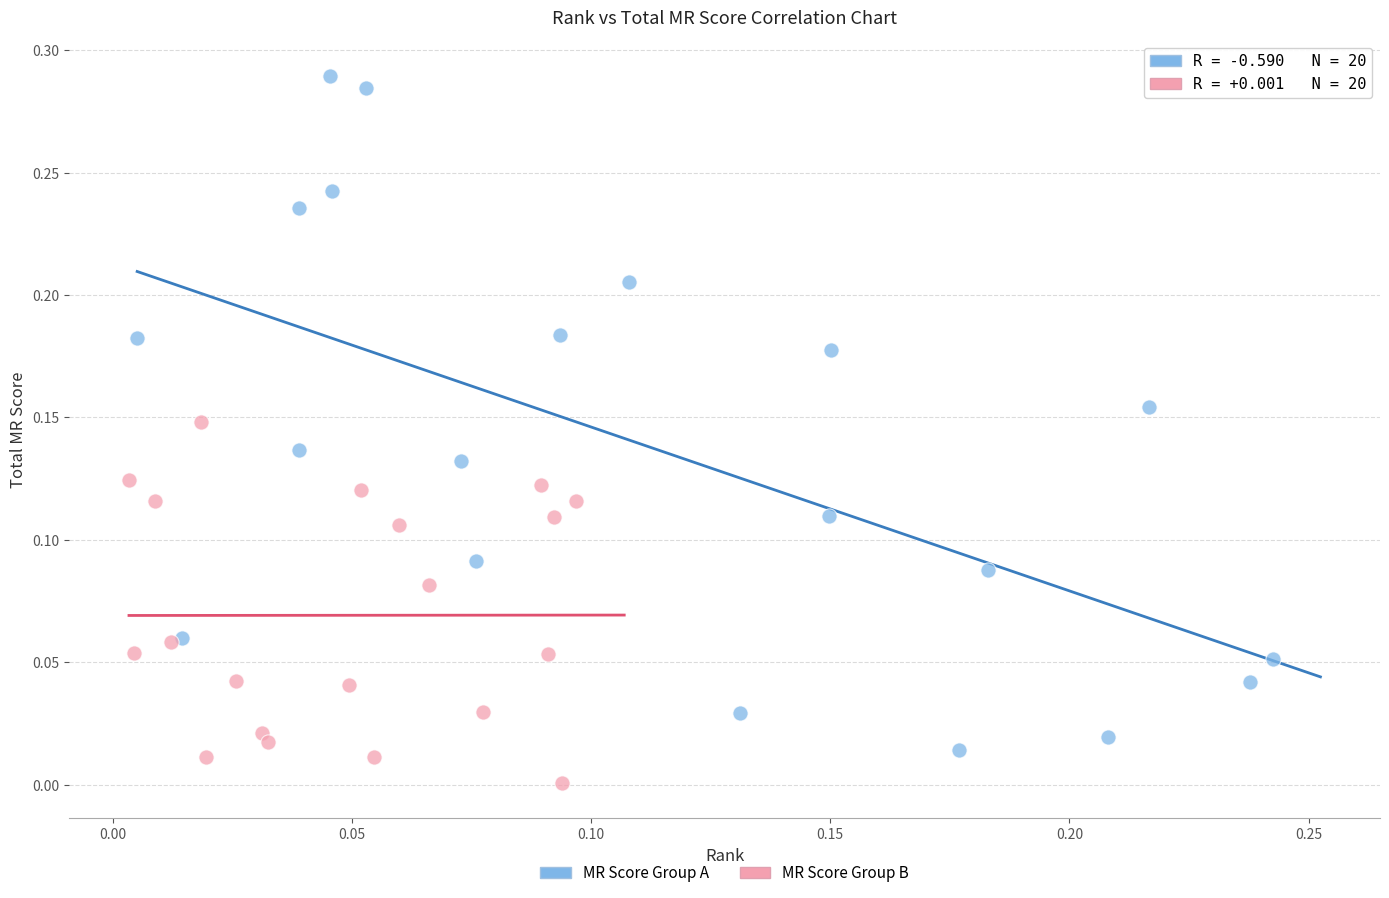

Which series has the widest spread of Y values?

MR Score Group A